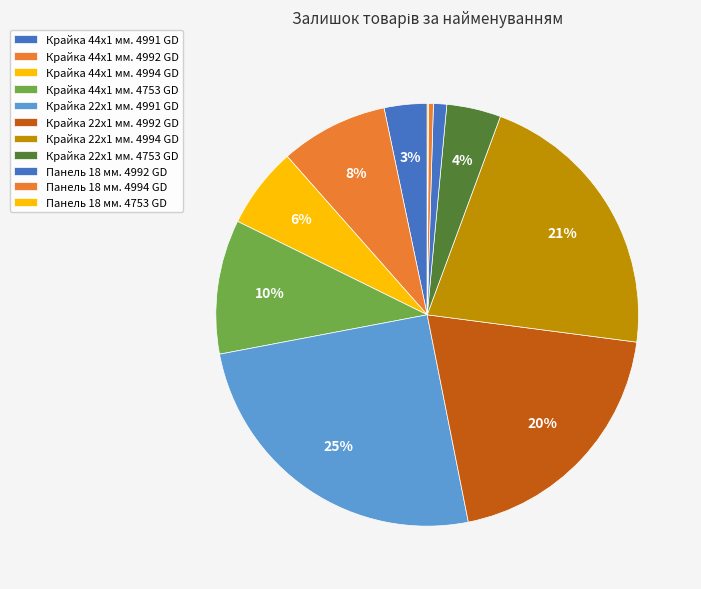

Combined, what portion of the pie is Крайка 44x1 мм. 4994 GD and Крайка 22x1 мм. 4753 GD?

10.3%